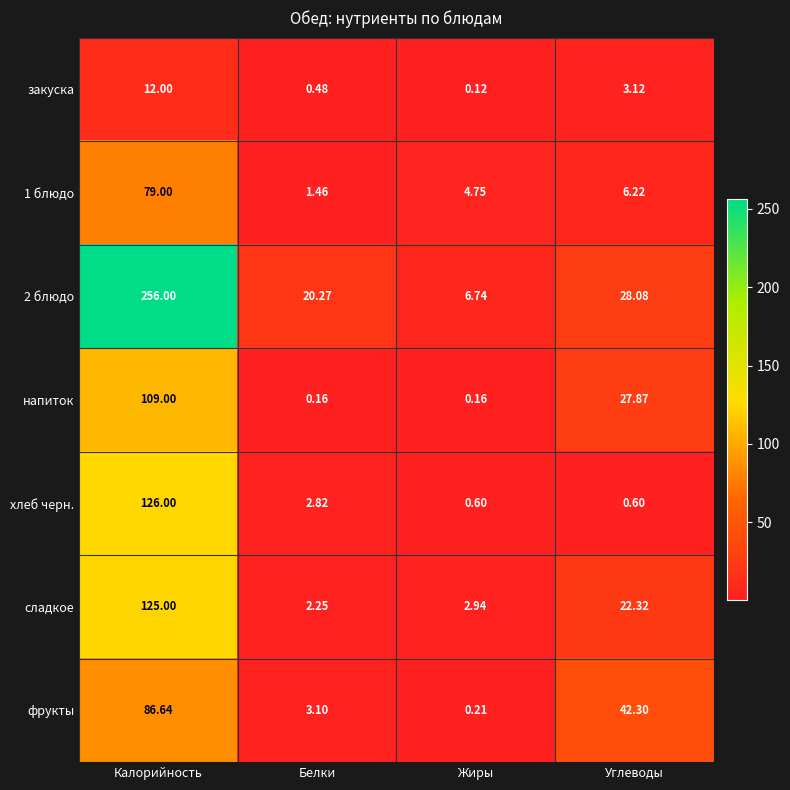

Which label corresponds to the largest value in the chart?

Калорийность